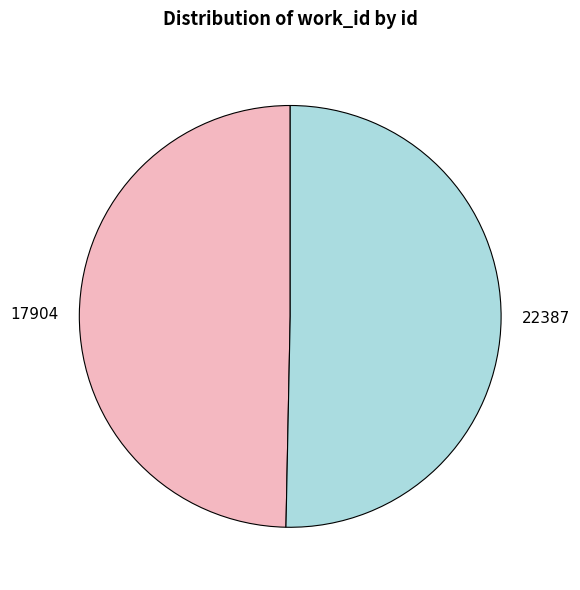

Which category has the biggest portion of the pie?

22387